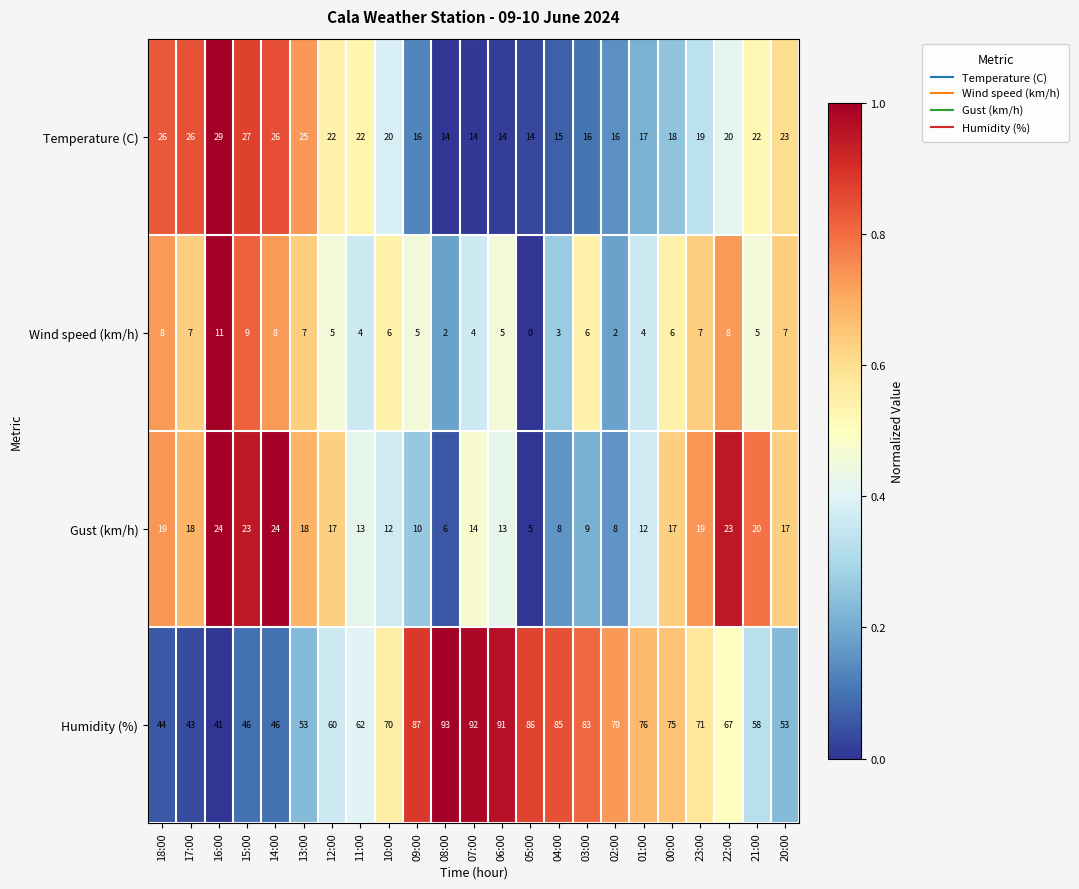

How many distinct data groups are displayed?

4